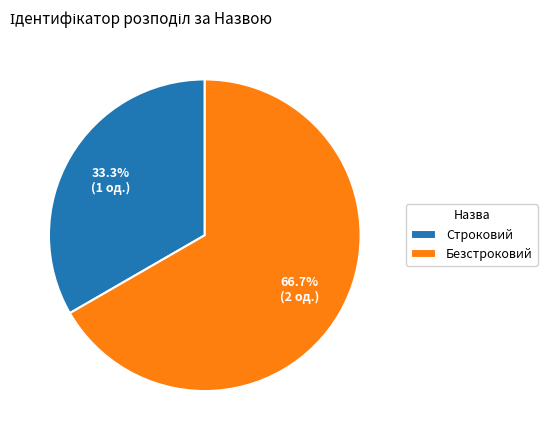

To the nearest percent, what portion does Строковий represent?

33%